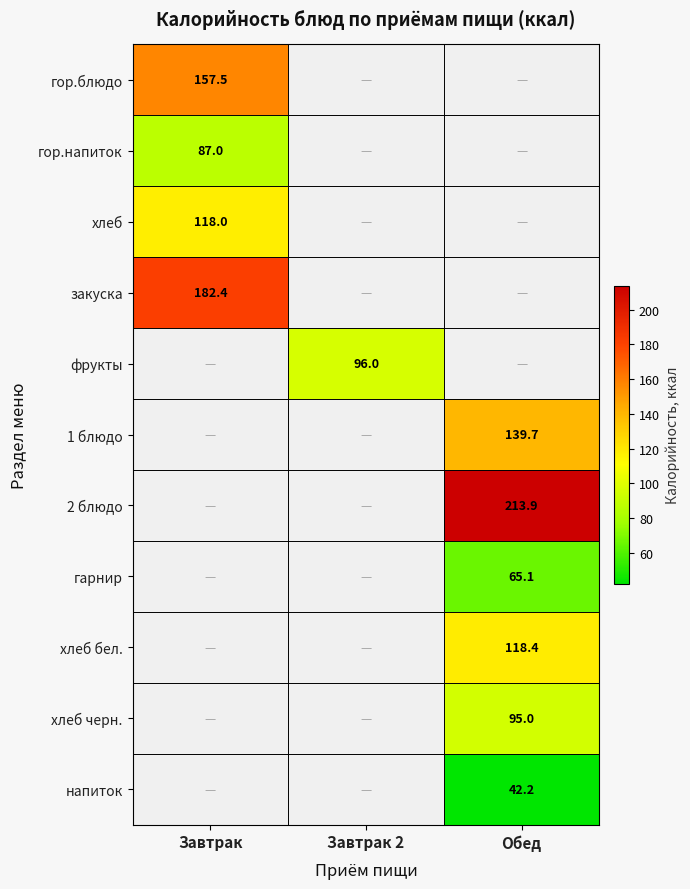

True or false: напиток has a value of 13.6 at Обед.

False